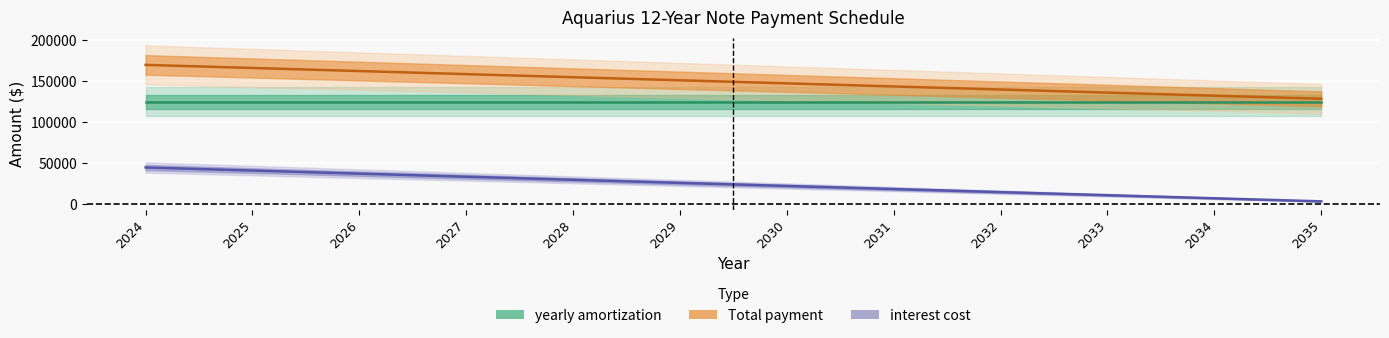

The value of Total payment at 2029 is 75995. True or false?

False